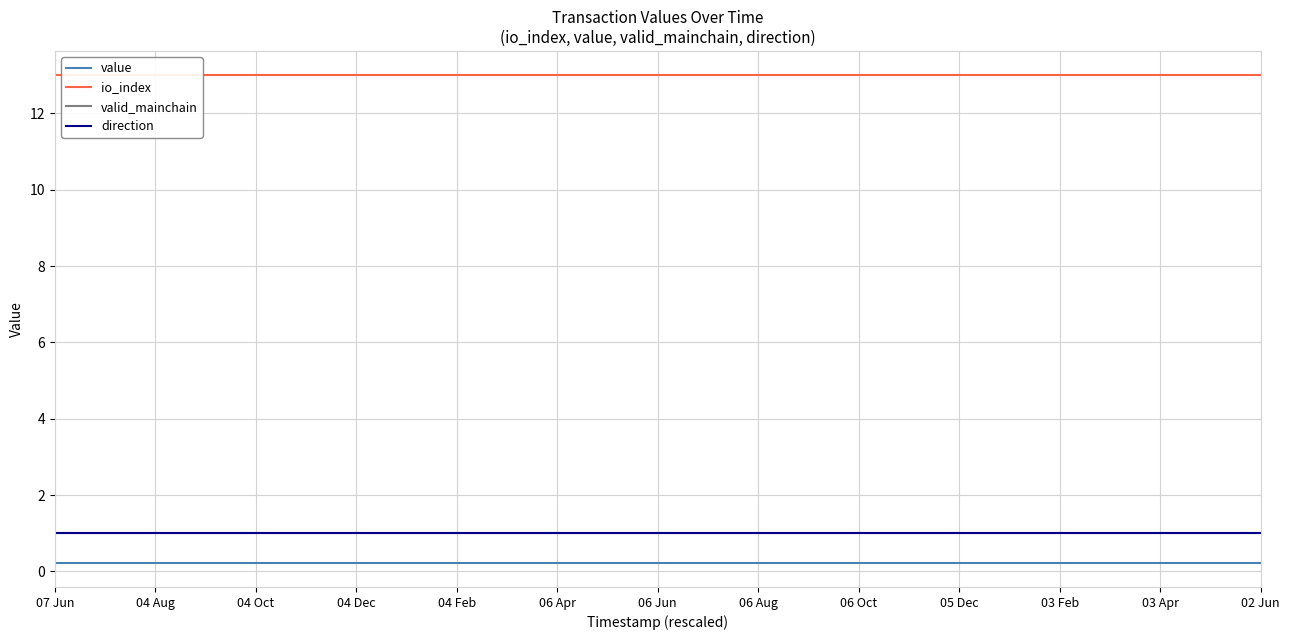

At which category is the sum across all series the highest?

07 Jun